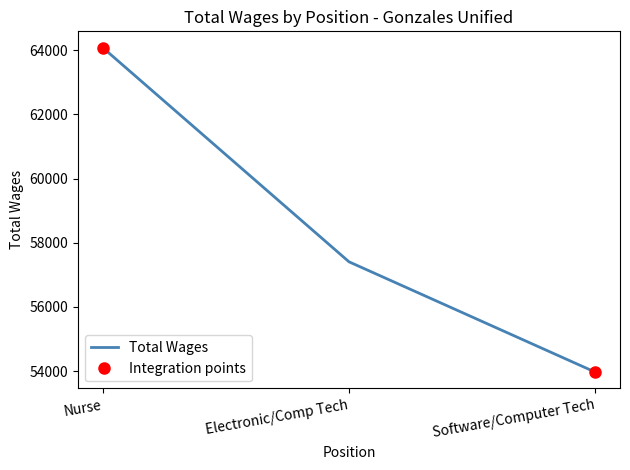

How many lines are shown in the chart?

1